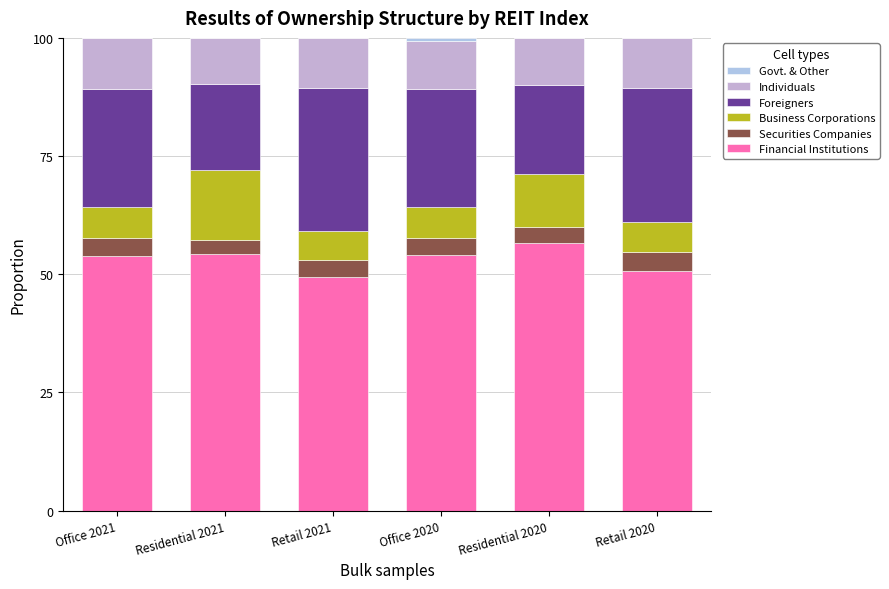

Are the bars horizontal?

No